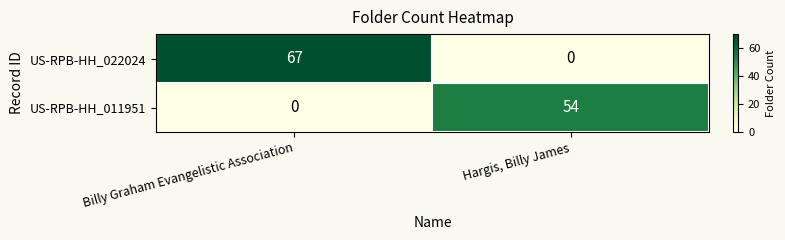

At how many categories does at least one series exceed 64?

1